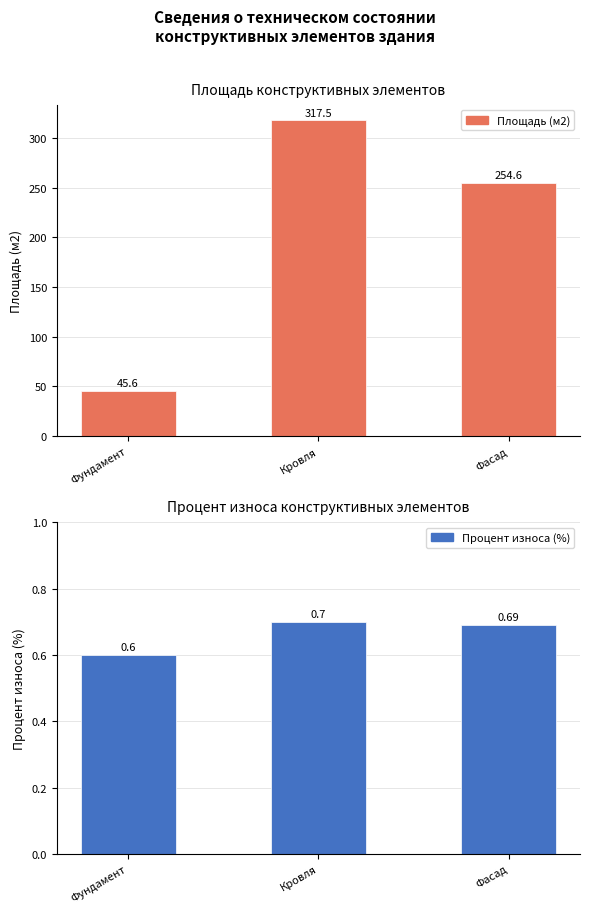

What is the difference between the Площадь (м2) values at Кровля and Фасад?

62.9